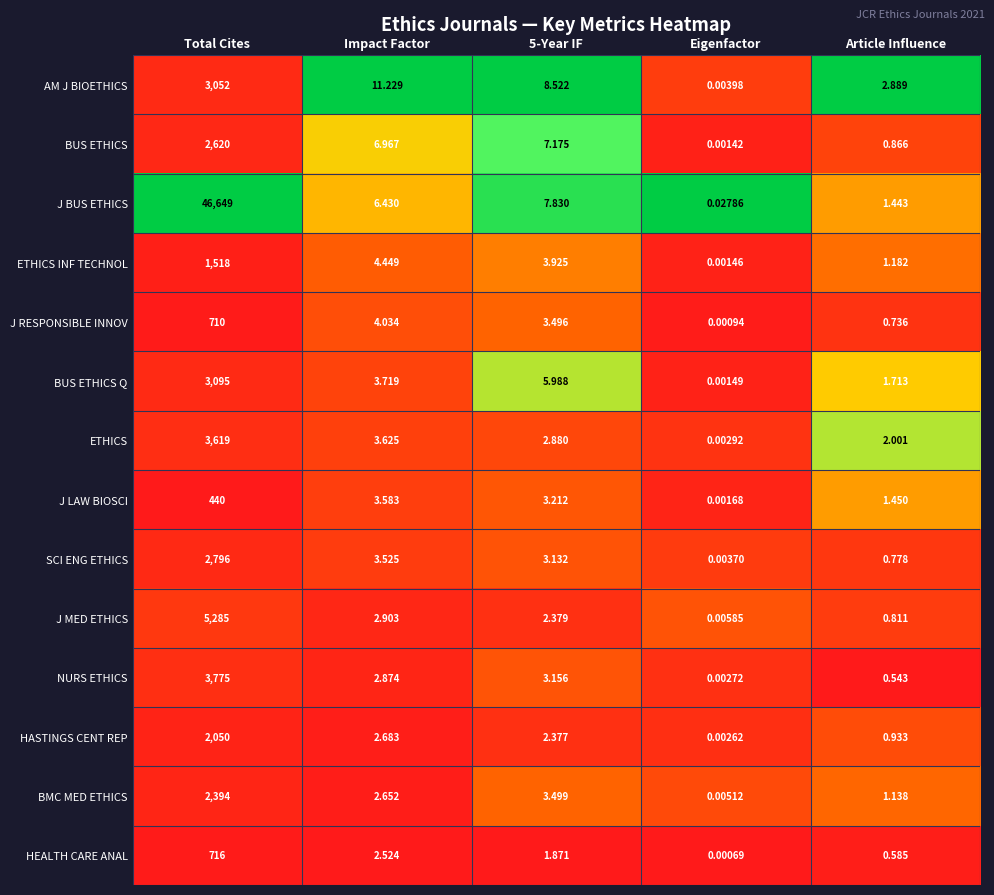

Which category has the lowest value across all series?

Eigenfactor